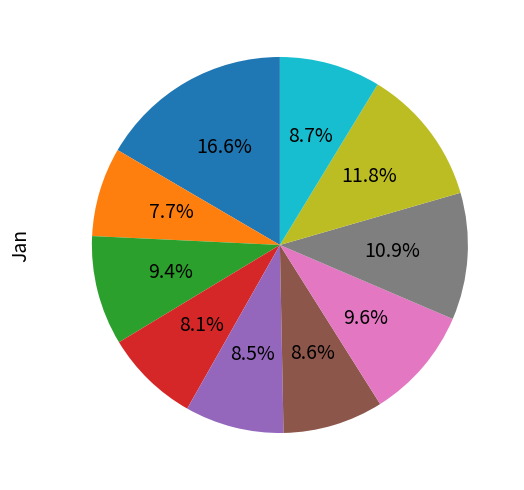

Is there a majority slice in this chart?

No